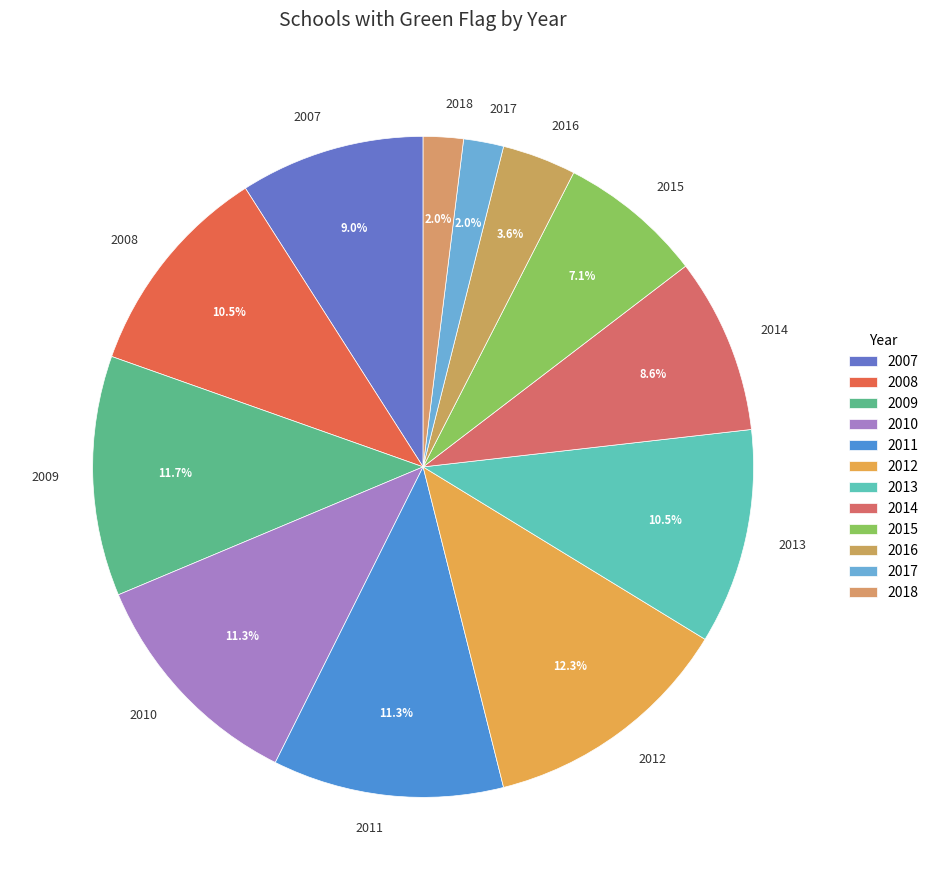

Is the sum of 2009 and 2015 greater than half?

No